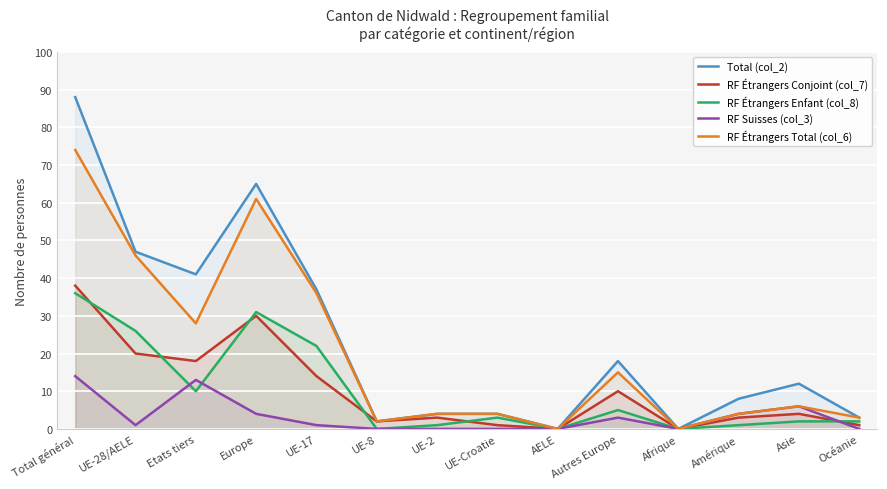

What is the average value of the Total (col_2) series?

24